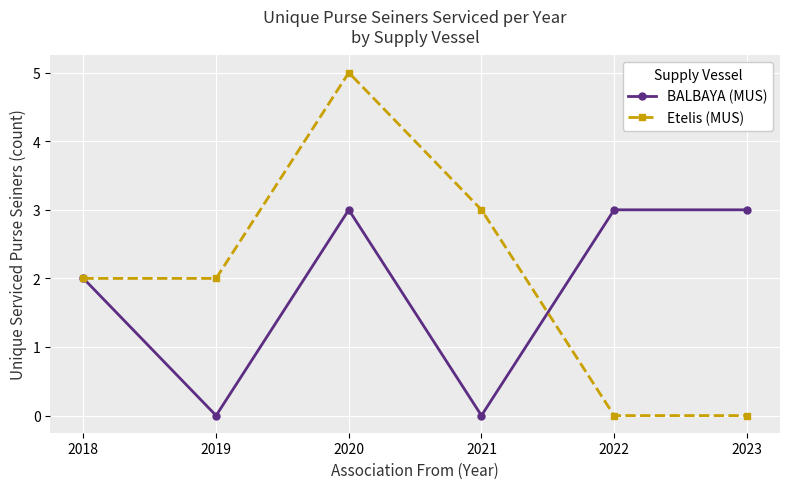

In BALBAYA (MUS), how many points are lower than both neighbors (excluding endpoints)?

2